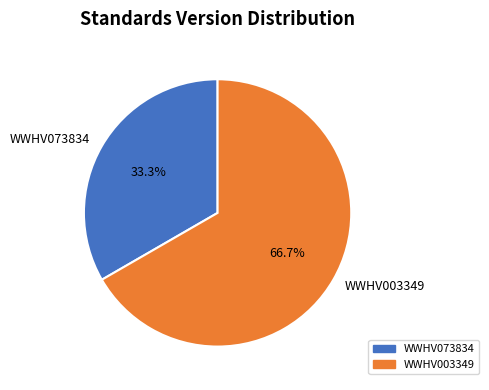

True or false: WWHV003349 accounts for 67% of the total.

True